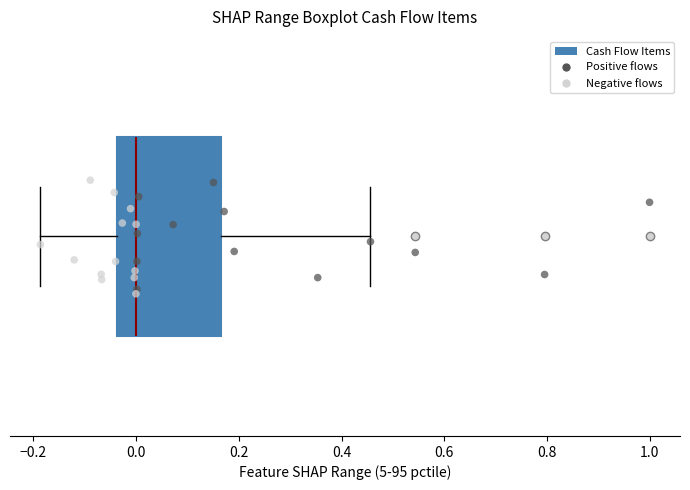

Read this box plot against the x-axis: the position of the median line, the range covered by the box, and the ends of both whiskers. The values are not printed on the chart, so give them approximately, as read against the axis.

median 0.00, box -0.04 to 0.16, whiskers -0.18 to 0.46